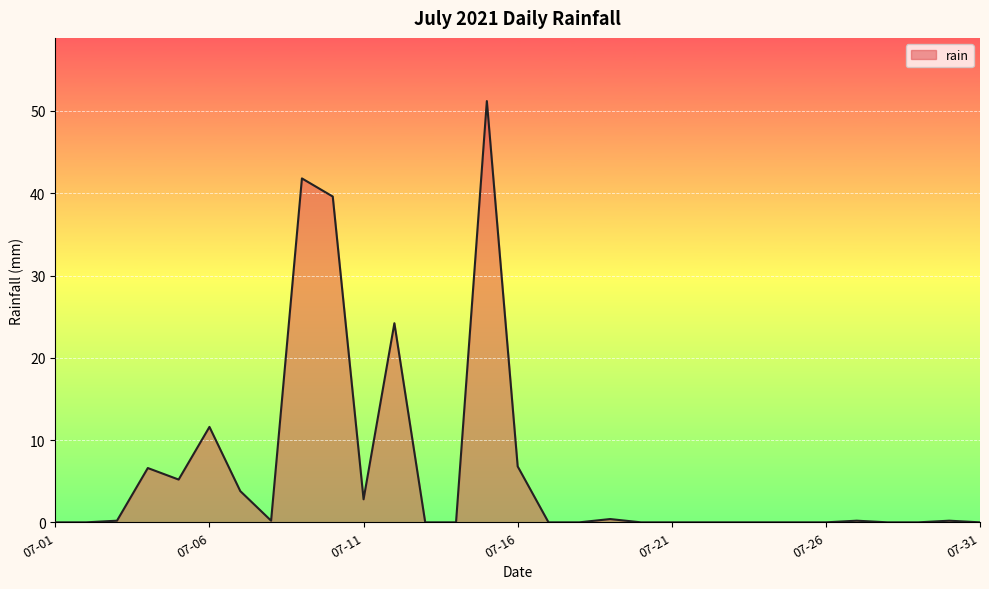

What is the maximum value shown in the chart?

51.2